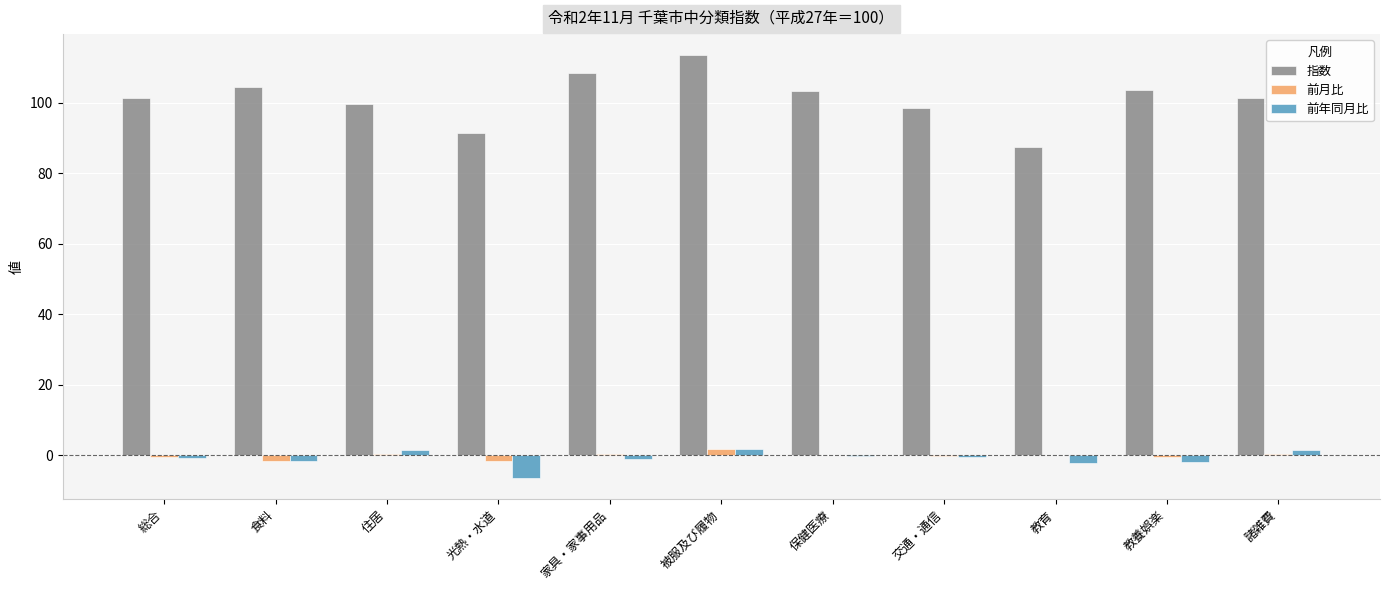

Is it true that 指数 equals 123.2 at 光熱・水道?

False